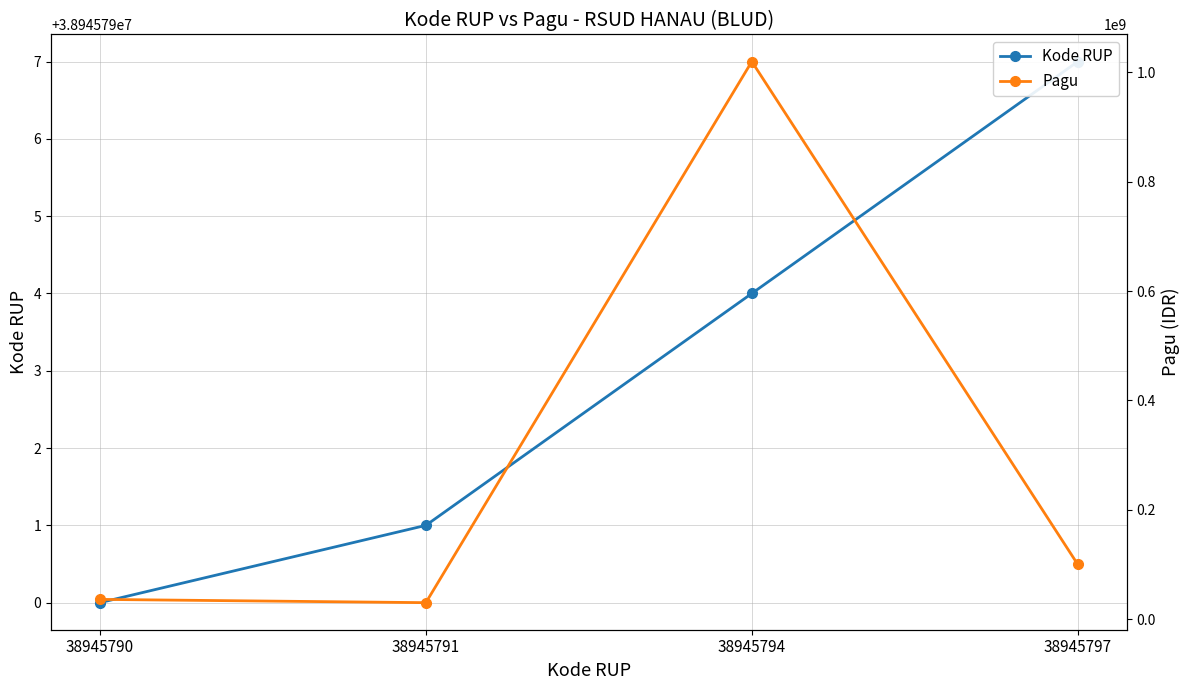

Which has a higher value, 38945791 or 38945794?

38945794